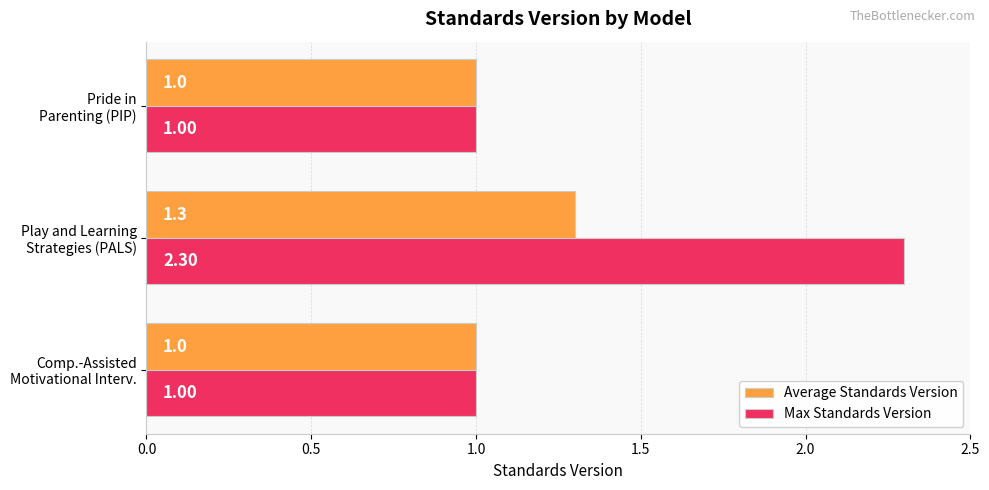

What are all the series names shown in the legend?

Average Standards Version, Max Standards Version